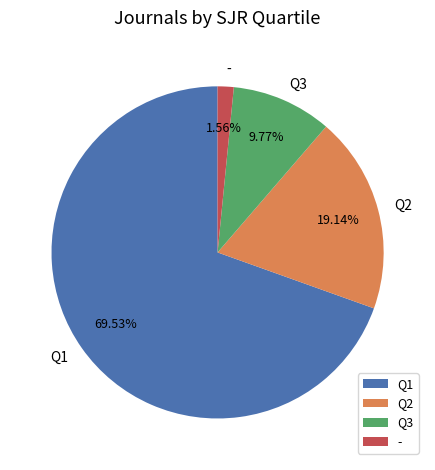

Rank the categories by value from highest to lowest.

Q1, Q2, Q3, -